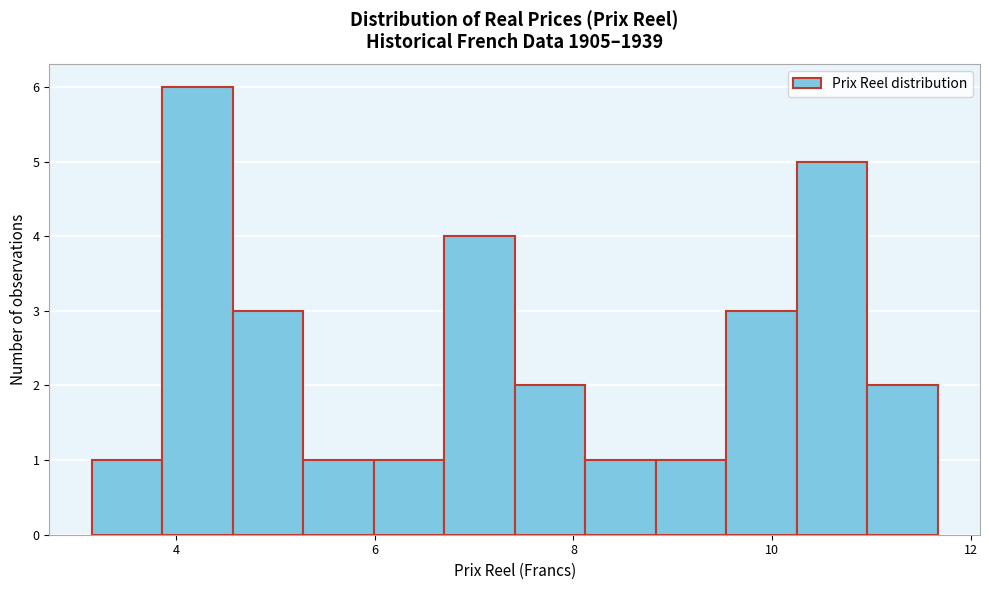

Around what value on the x-axis is the tallest bar? Give the approximate position of its centre, as read against the axis.

4.2